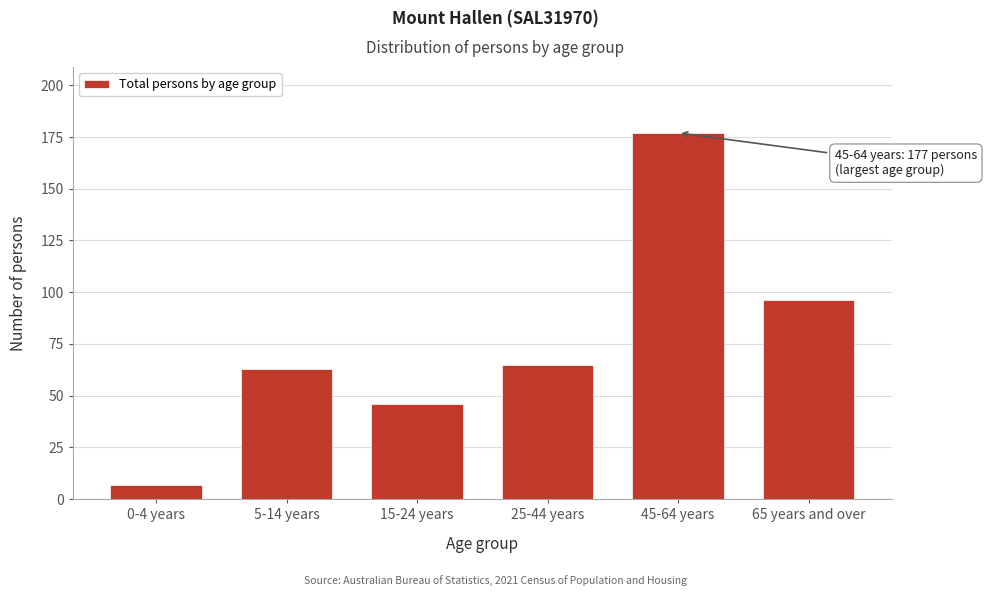

Reading left to right, list all the values displayed in this chart.

0-4 years=7	5-14 years=63	15-24 years=46	25-44 years=65	45-64 years=177	65 years and over=96